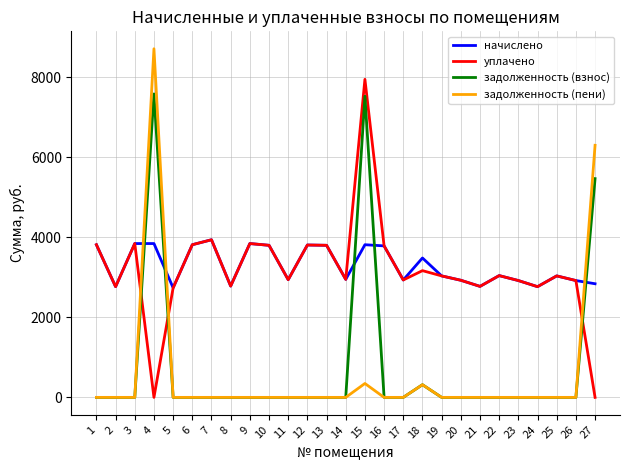

Is the value of задолженность (взнос) at 8 greater than the value of начислено at 22?

No